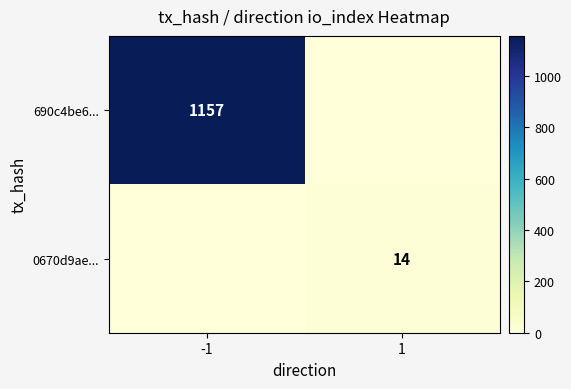

At how many categories does at least one series exceed 404?

1